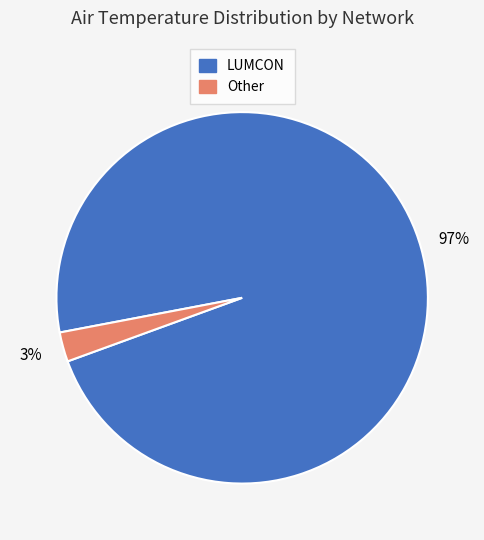

Is there any slice that represents more than half of the pie?

Yes